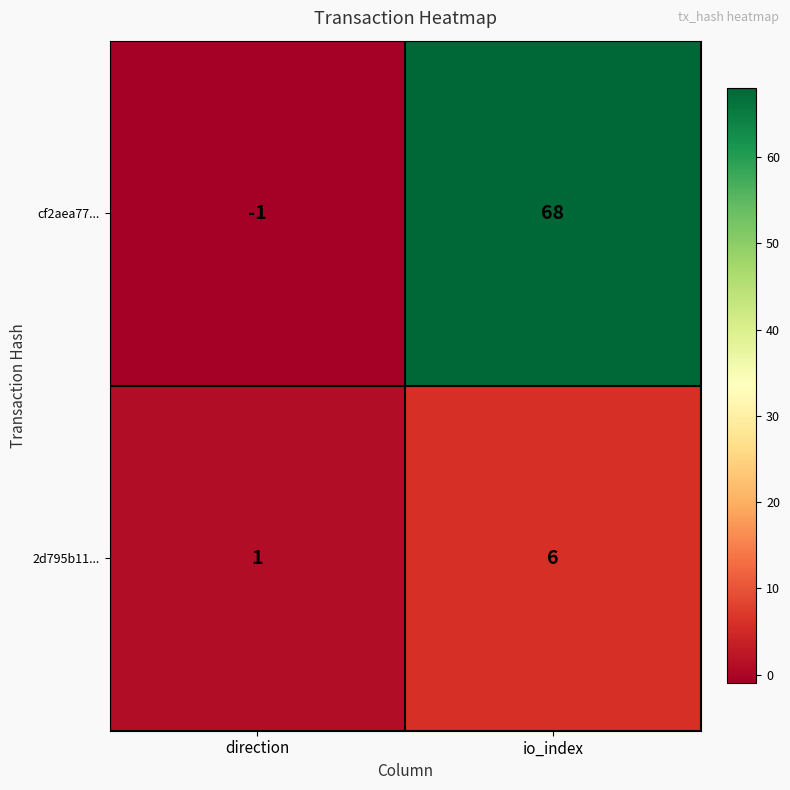

Reading left to right, transcribe all the data shown in this chart.

cf2aea77...: -1	68
2d795b11...: 1	6